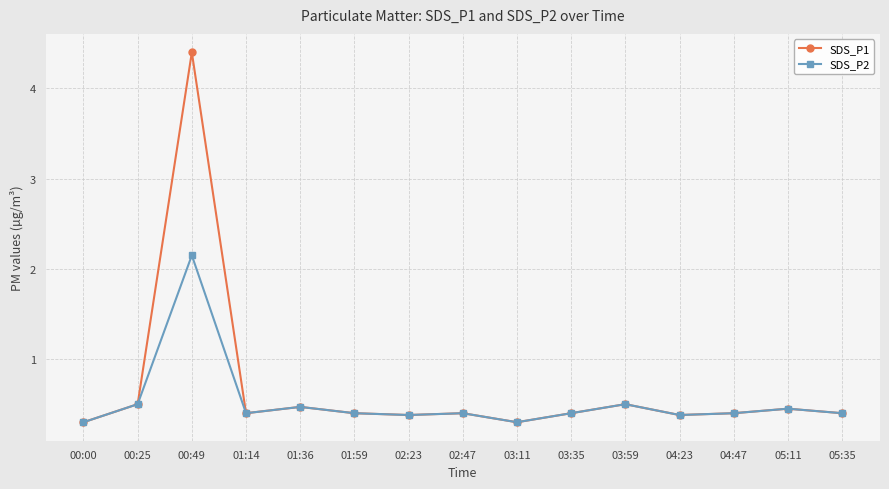

What is the greatest value displayed?

4.4